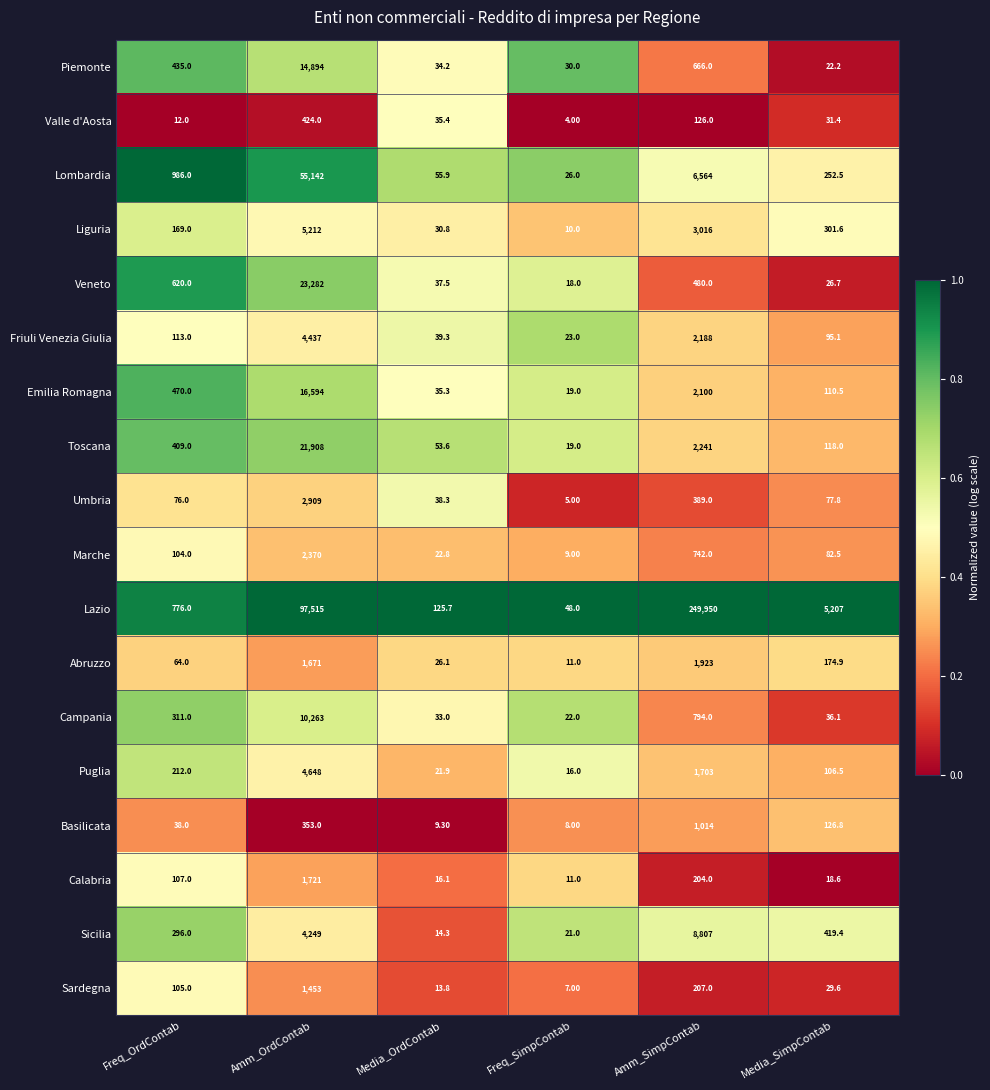

What is the total value across all series at Amm_SimpContab?

283114.0